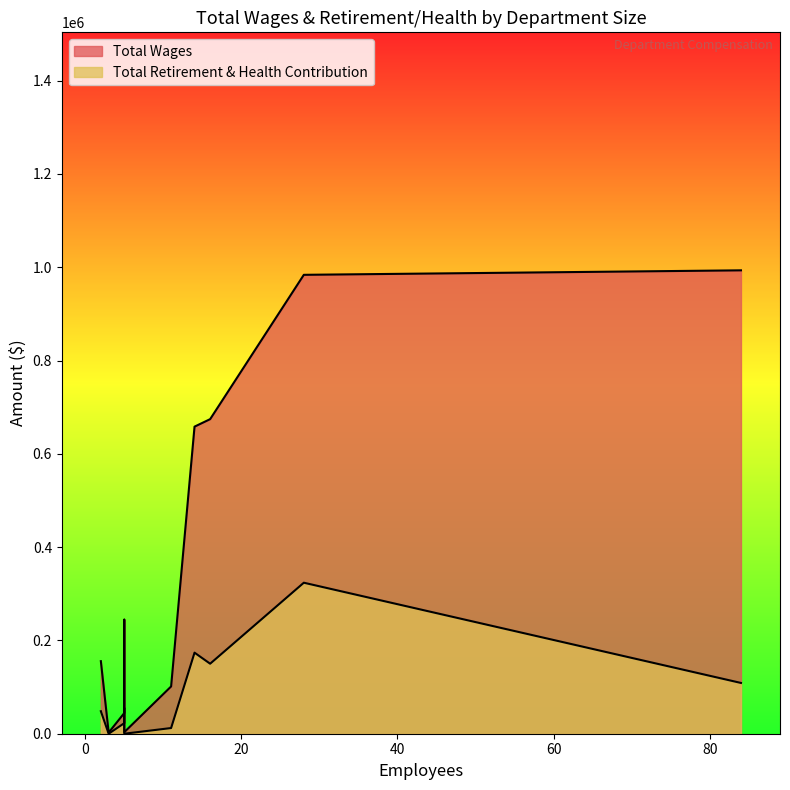

Is the value of Total Wages at 5 greater than the value of Total Retirement & Health Contribution at 14?

Yes